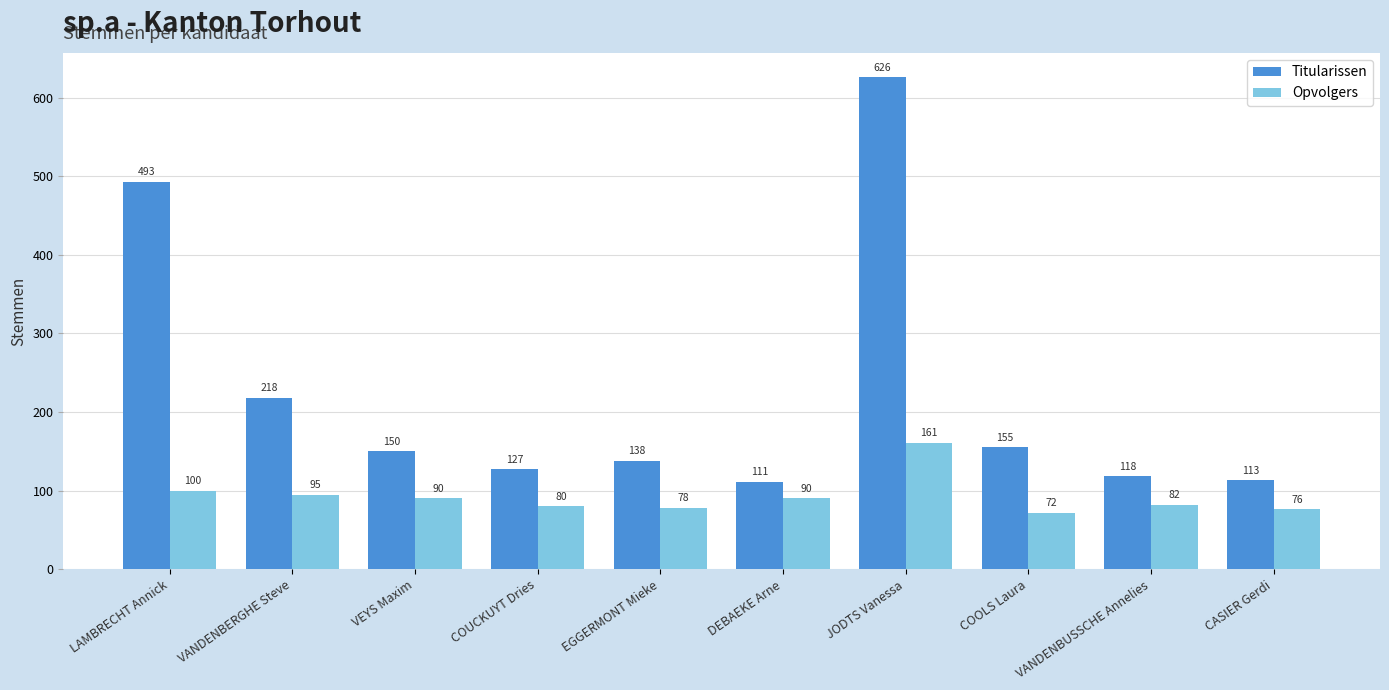

Where is Opvolgers nearest to the value 116?

LAMBRECHT Annick